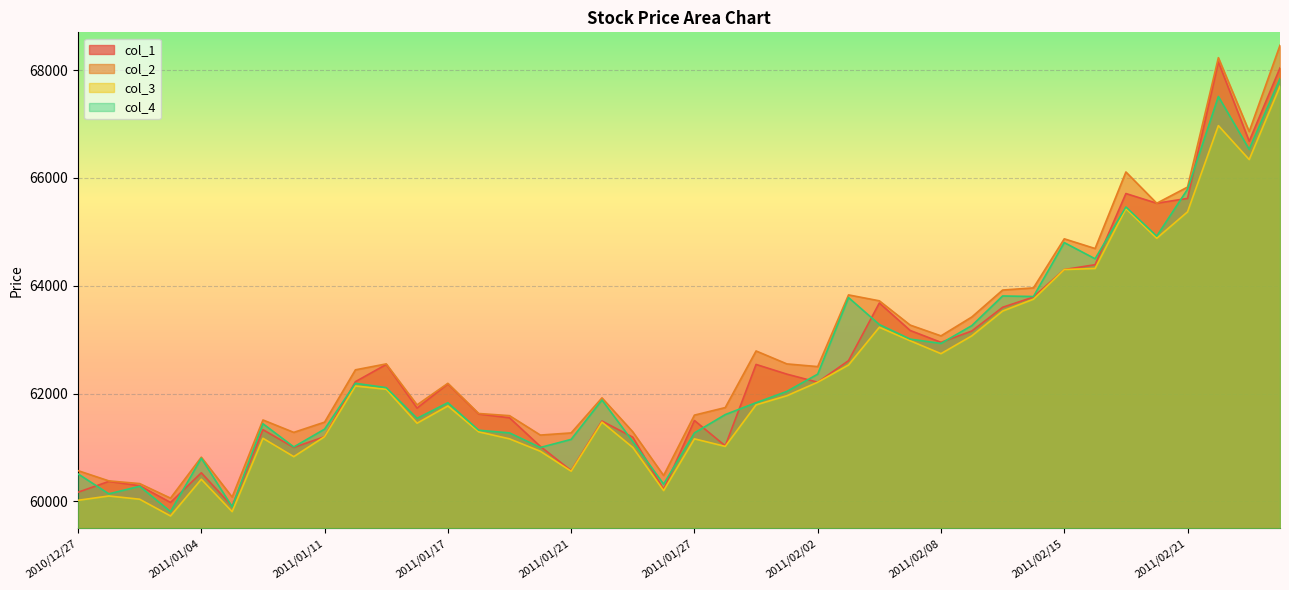

At which category is the sum across all series the highest?

2011/02/24